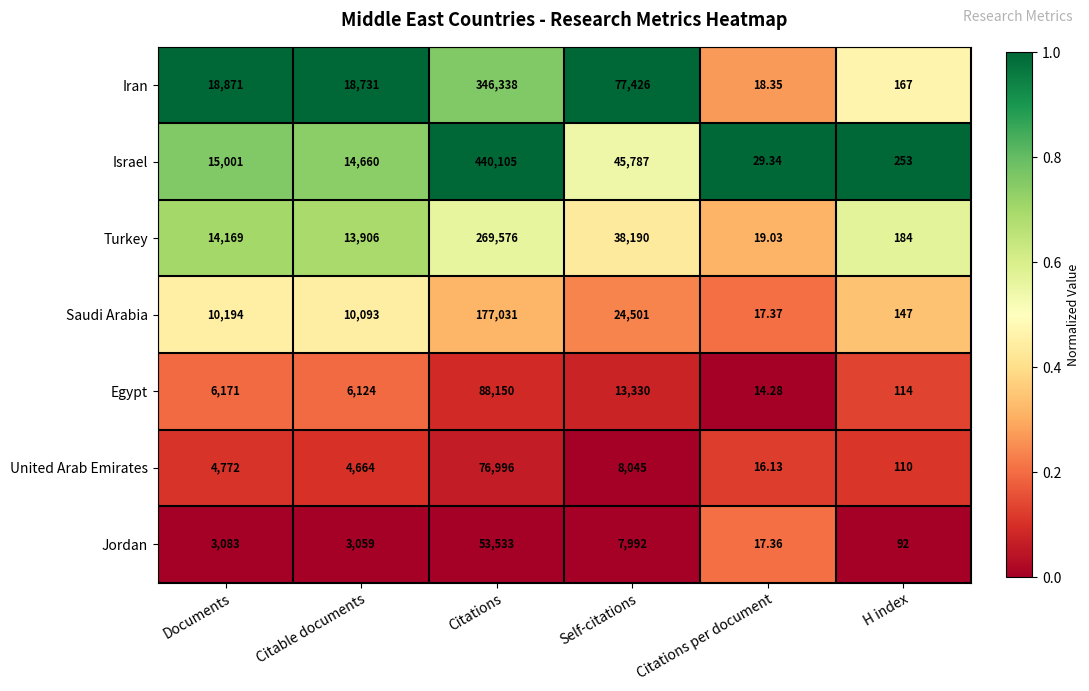

At which category does the chart reach its minimum across all series?

Citations per document